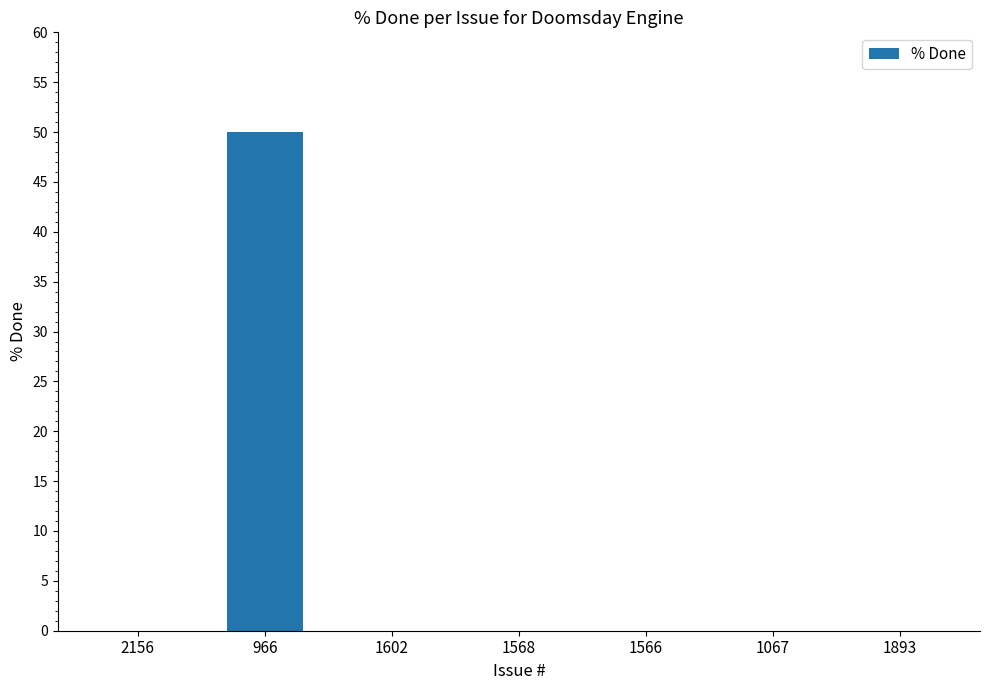

Between 966 and 1602, which is larger?

966